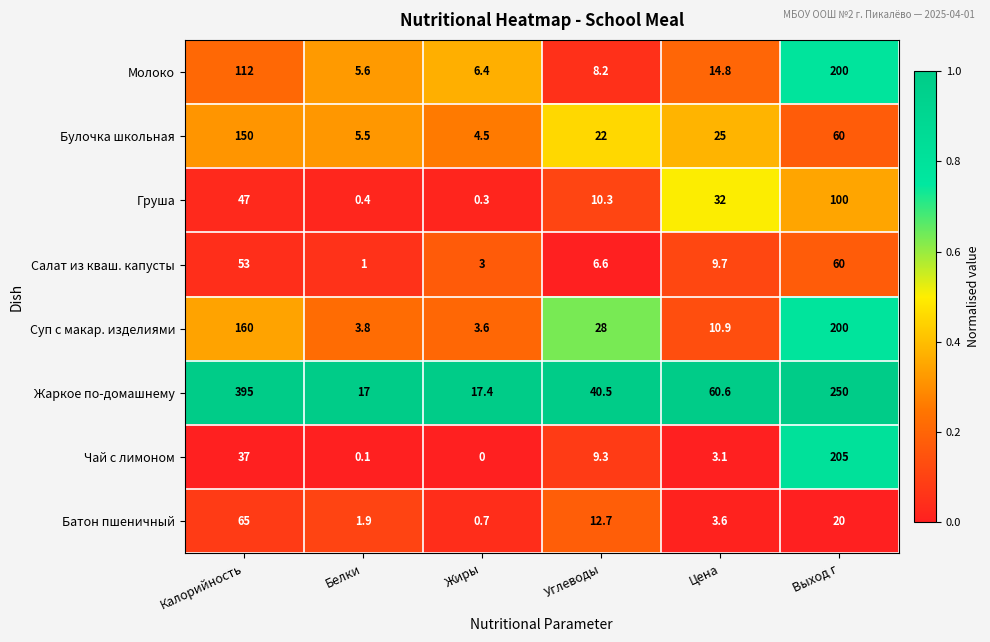

What is the difference between the Молоко values at Калорийность and Выход г?

88.0